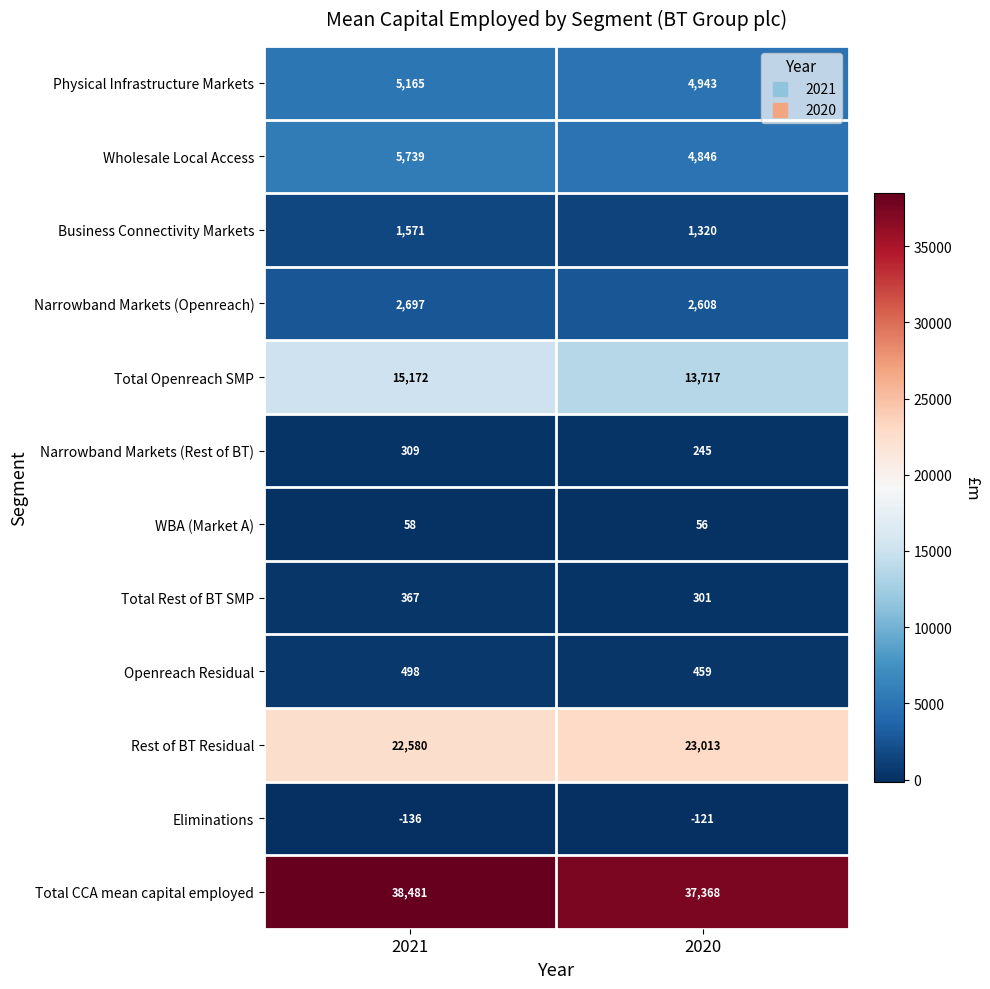

Which series has the widest spread of values?

Total Openreach SMP